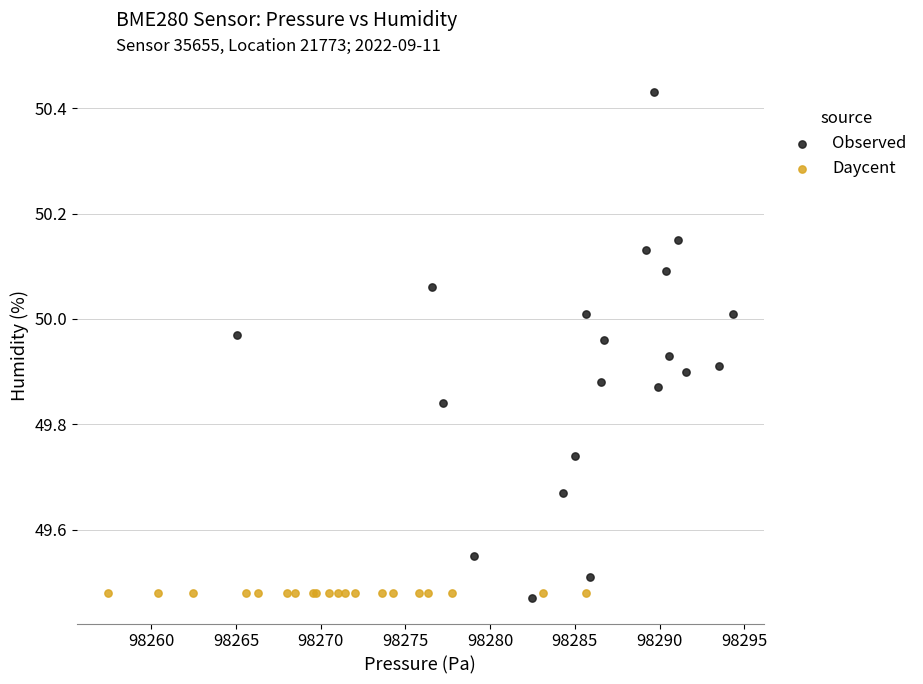

Which series contains the lowest Y value?

Observed